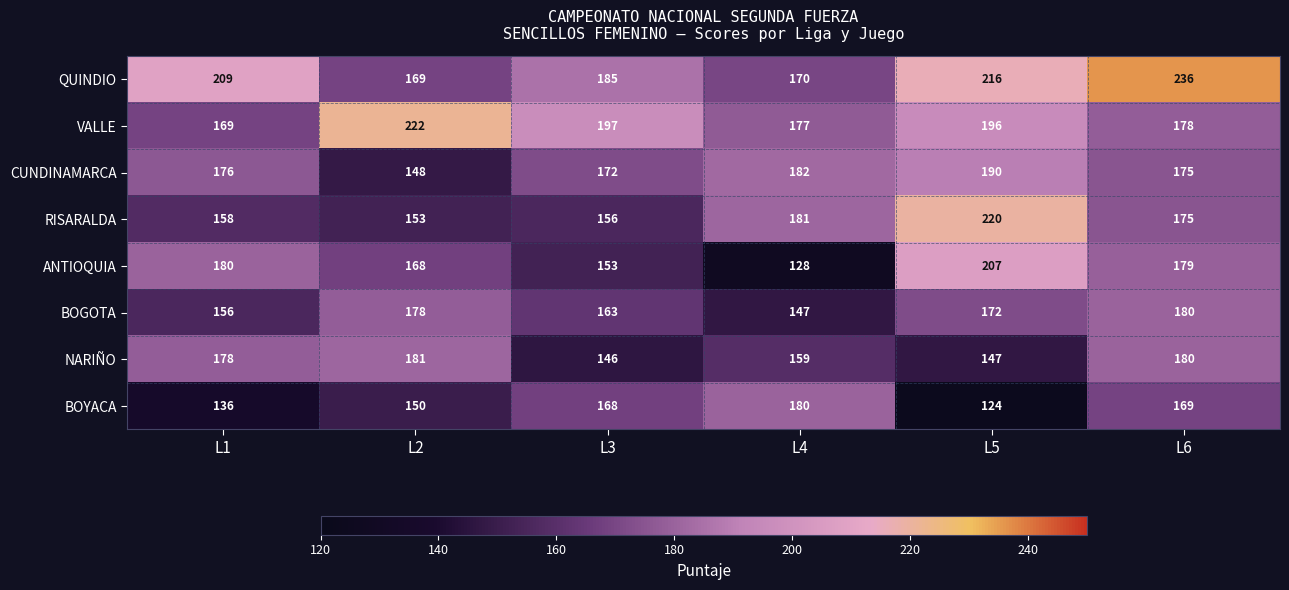

What is the difference between the second highest and minimum values in the ANTIOQUIA series?

52